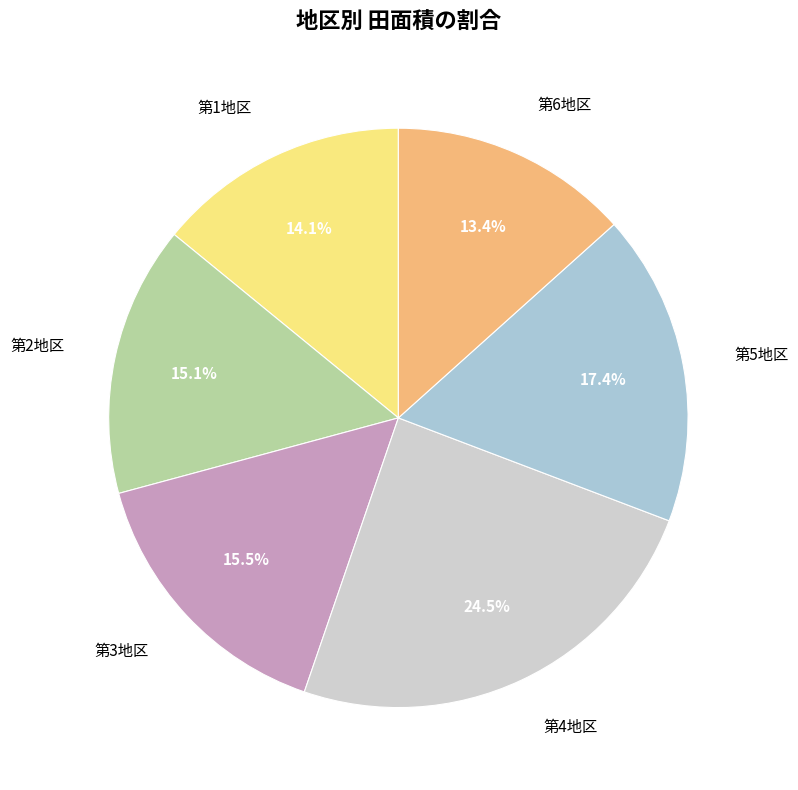

Does 第3地区 represent more than half of the total?

No